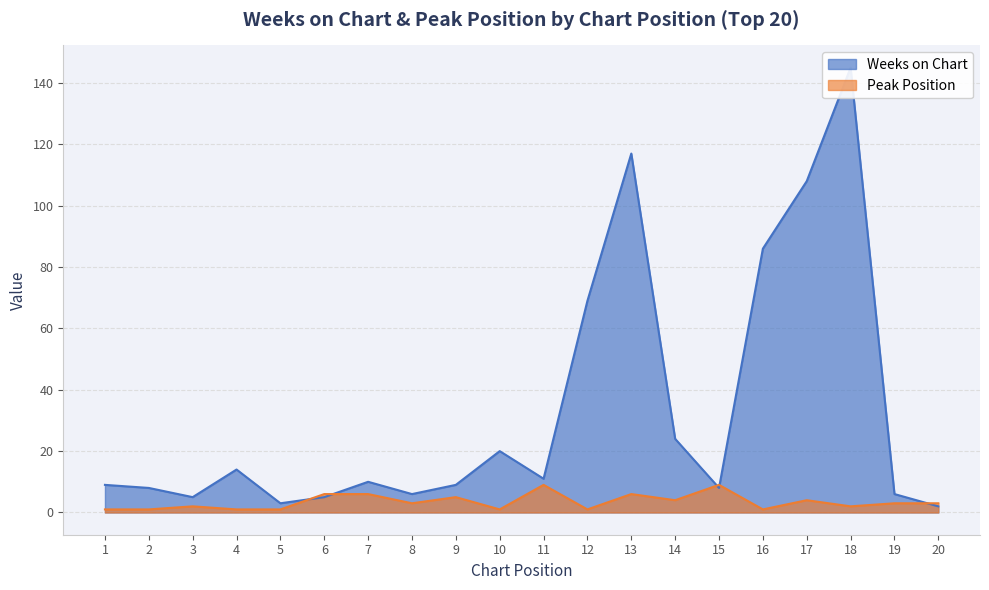

At how many categories does at least one series exceed 53?

5